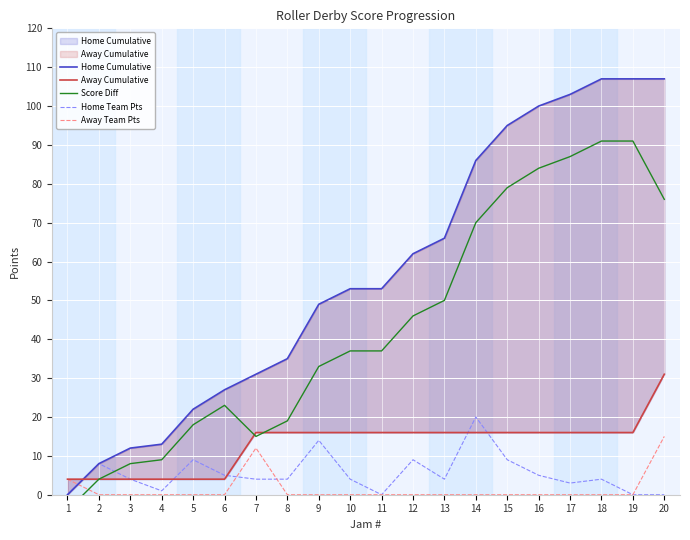

Rank the series by their maximum value, from lowest to highest.

Away Team Pts, Home Team Pts, Away Cumulative, Score Diff, Home Cumulative